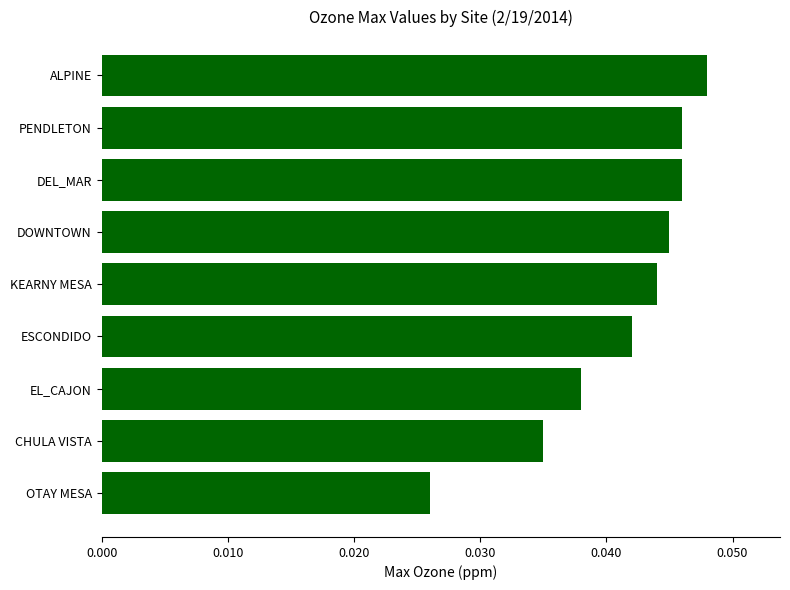

Between EL_CAJON and PENDLETON, which is larger?

PENDLETON